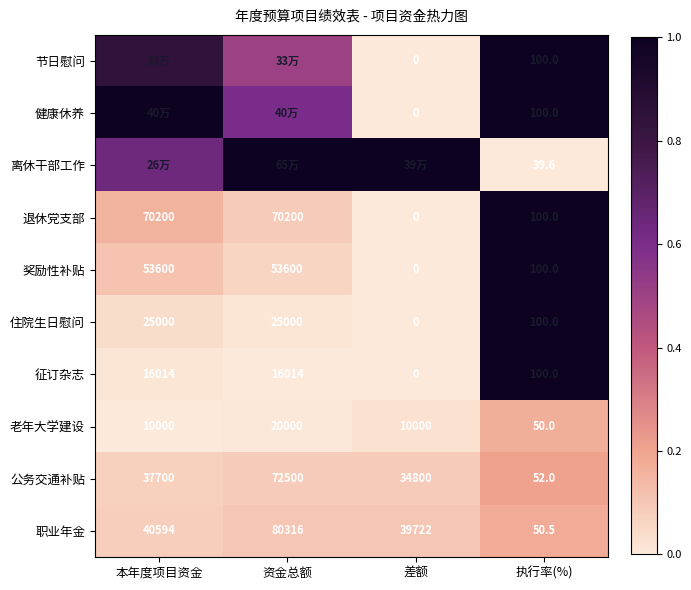

Which category has the lowest value in the 奖励性补贴 series?

差额